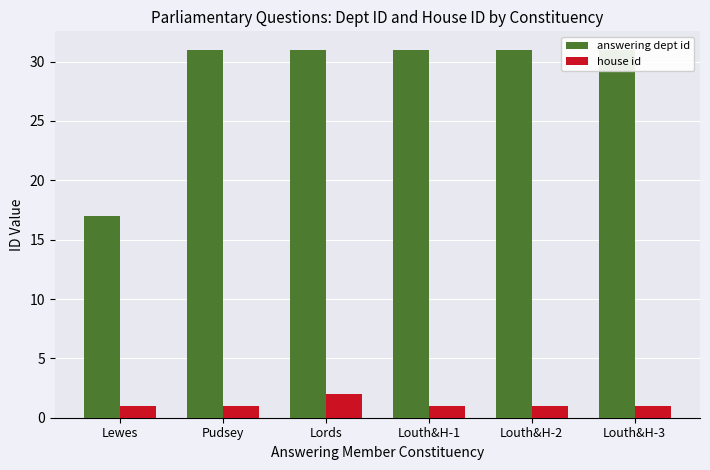

What is the difference between the maximum and minimum values in the house id series?

1